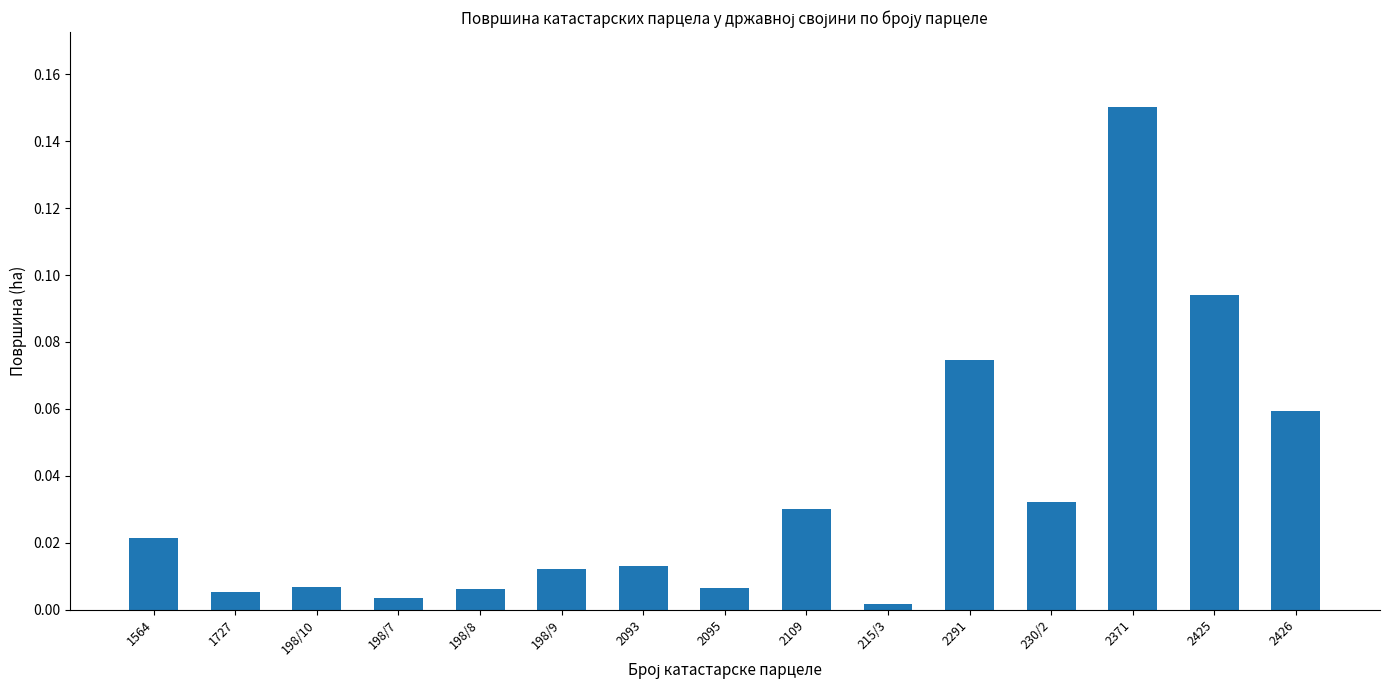

What is the sum of all values?

0.5